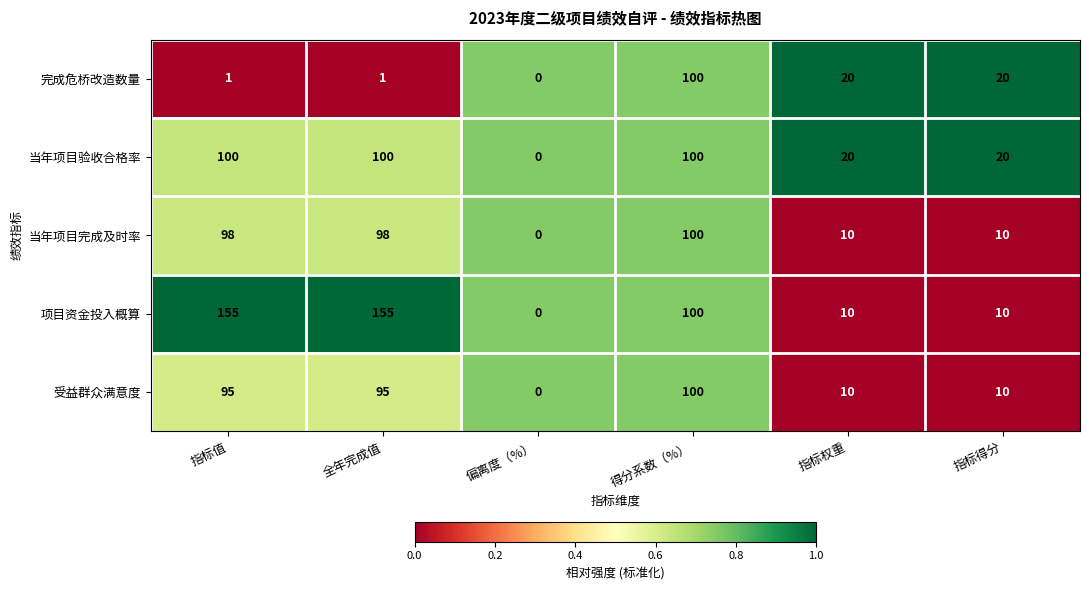

At which category is the sum across all series the highest?

得分系数（%）